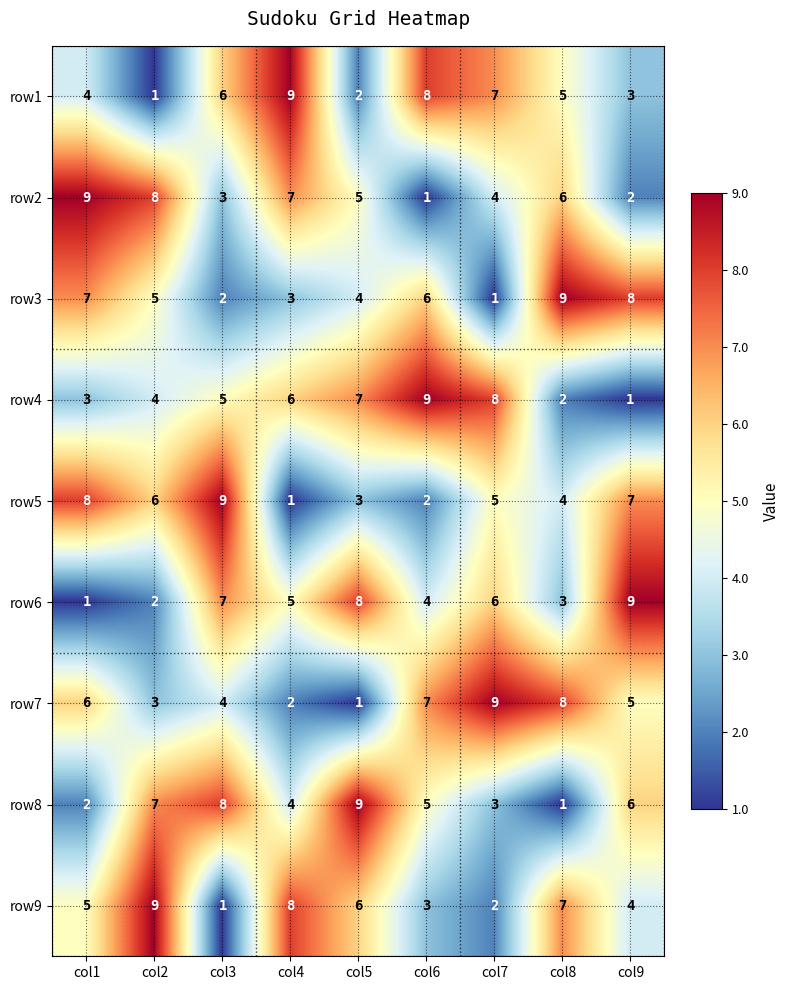

List the labels in order of row2 value, largest first.

col1, col2, col4, col8, col5, col7, col3, col9, col6